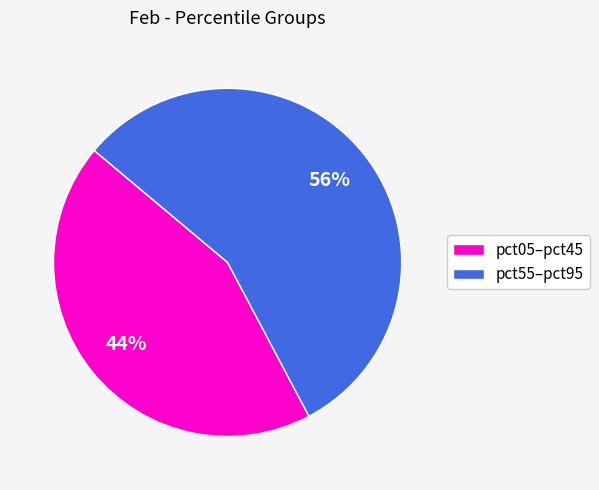

How many segments does this pie chart have?

2